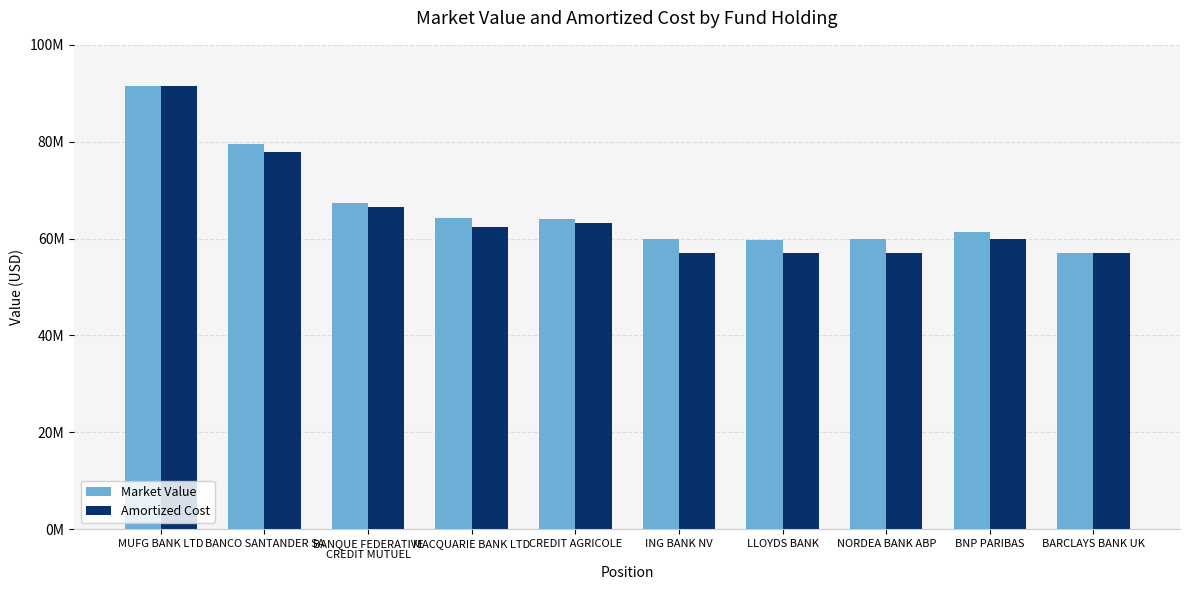

Is it true that Market Value equals 17029842.8 at CREDIT AGRICOLE?

False